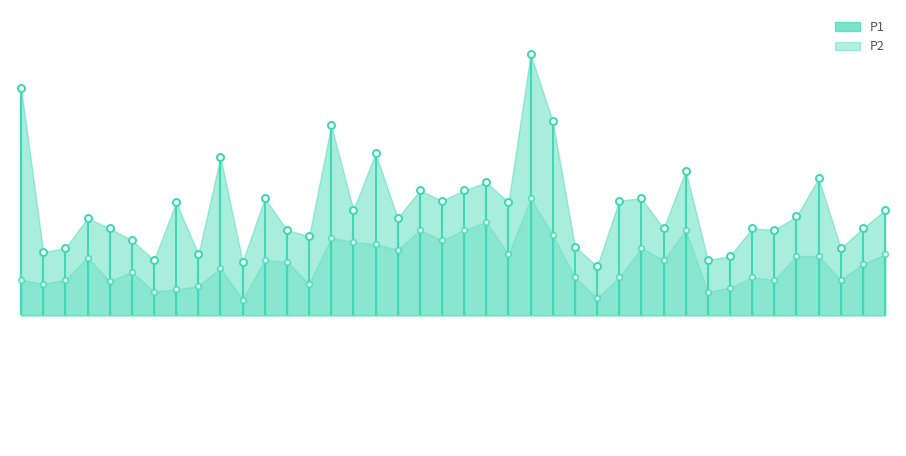

At how many categories does at least one series exceed 6?

4